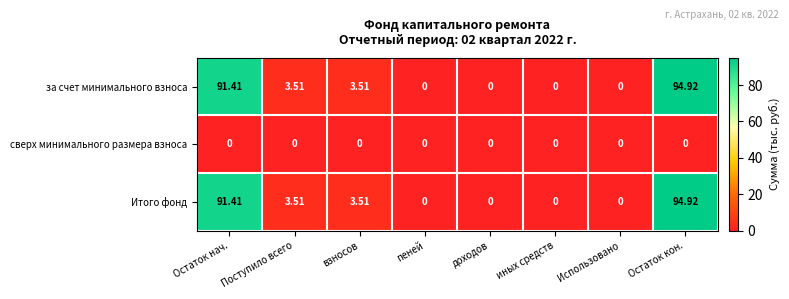

How many categories are shown in the chart?

8